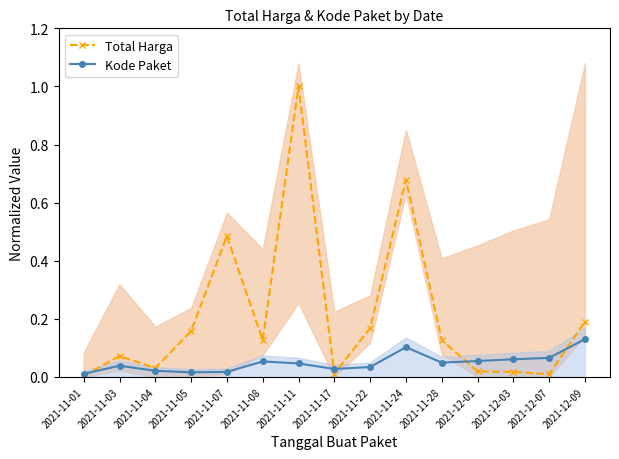

What is the maximum value shown in the chart?

1.0